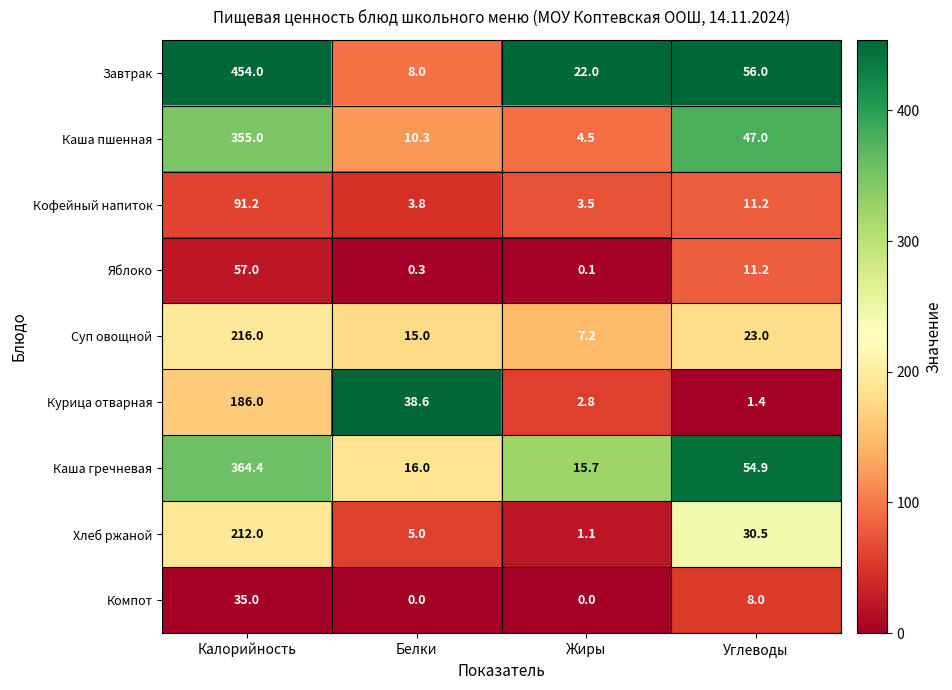

Is it true that Завтрак equals 164.0 at Калорийность?

False